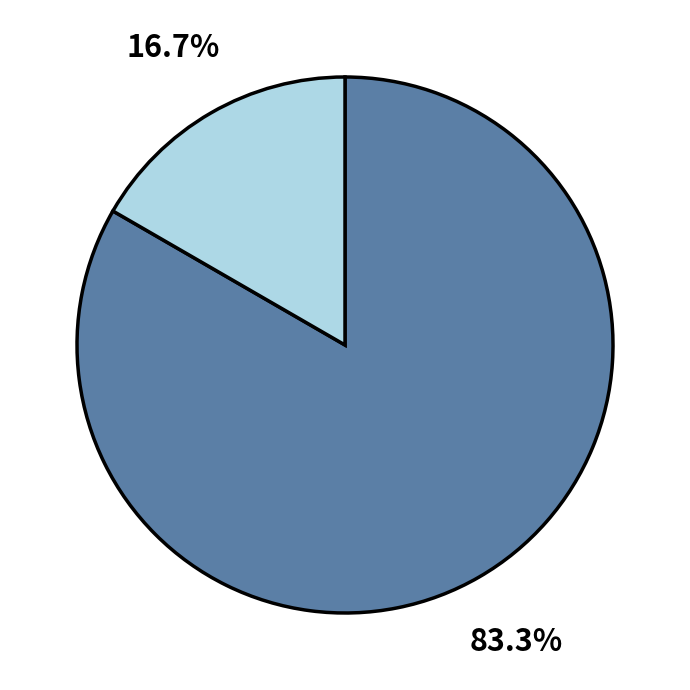

Is there any slice that represents more than half of the pie?

Yes